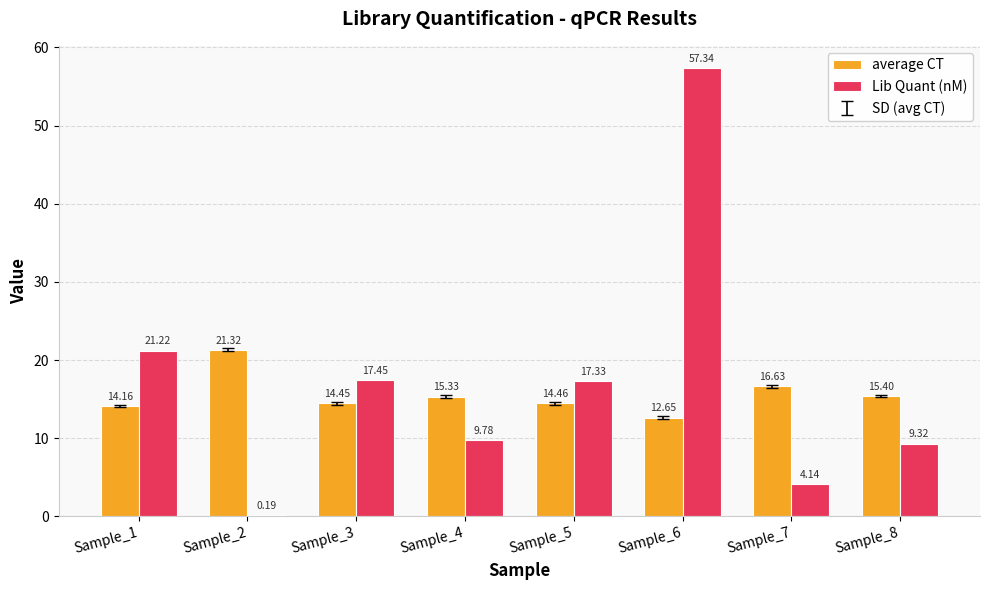

What is the difference between the highest and lowest values at Sample_7?

12.5